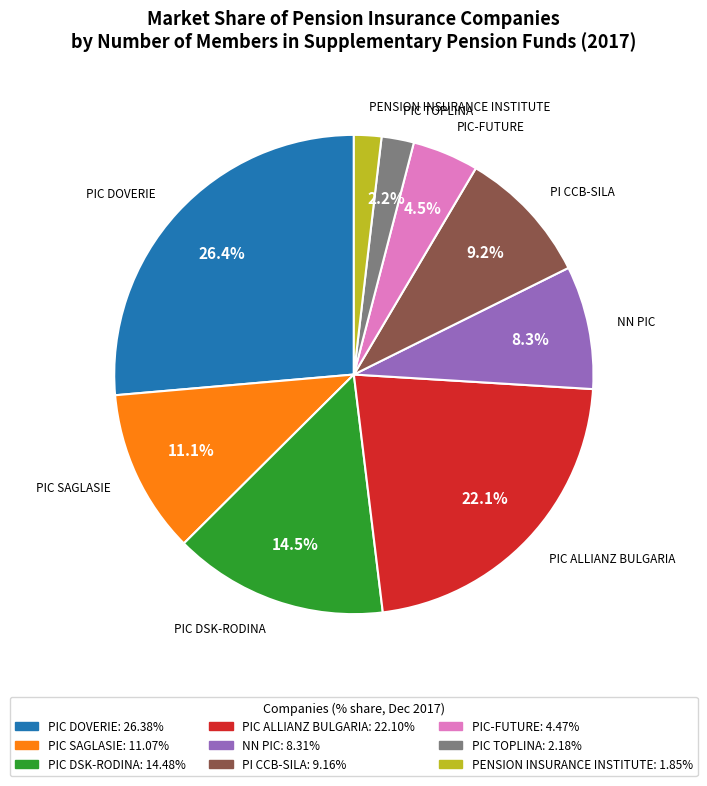

True or false: PIC ALLIANZ BULGARIA accounts for 13% of the total.

False